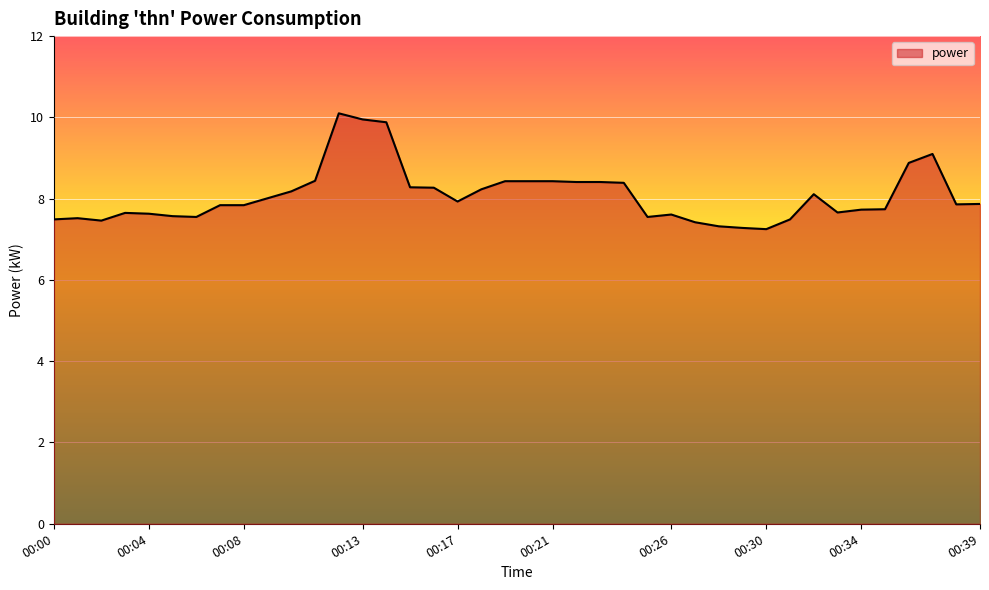

Rank the categories by value from highest to lowest.

00:12, 00:13, 00:14, 00:37, 00:36, 00:11, 00:19, 00:20, 00:21, 00:22, 00:23, 00:24, 00:15, 00:16, 00:18, 00:10, 00:32, 00:09, 00:17, 00:39, 00:38, 00:07, 00:08, 00:35, 00:34, 00:33, 00:03, 00:04, 00:26, 00:05, 00:06, 00:25, 00:01, 00:00, 00:31, 00:02, 00:27, 00:28, 00:29, 00:30